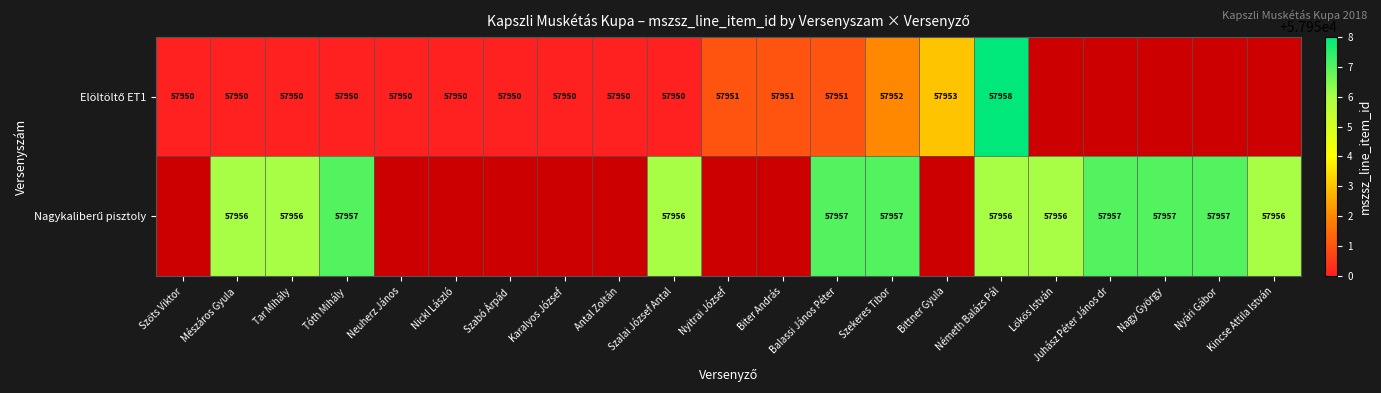

What is the spread (max minus min) of values at Szalai József Antal?

6